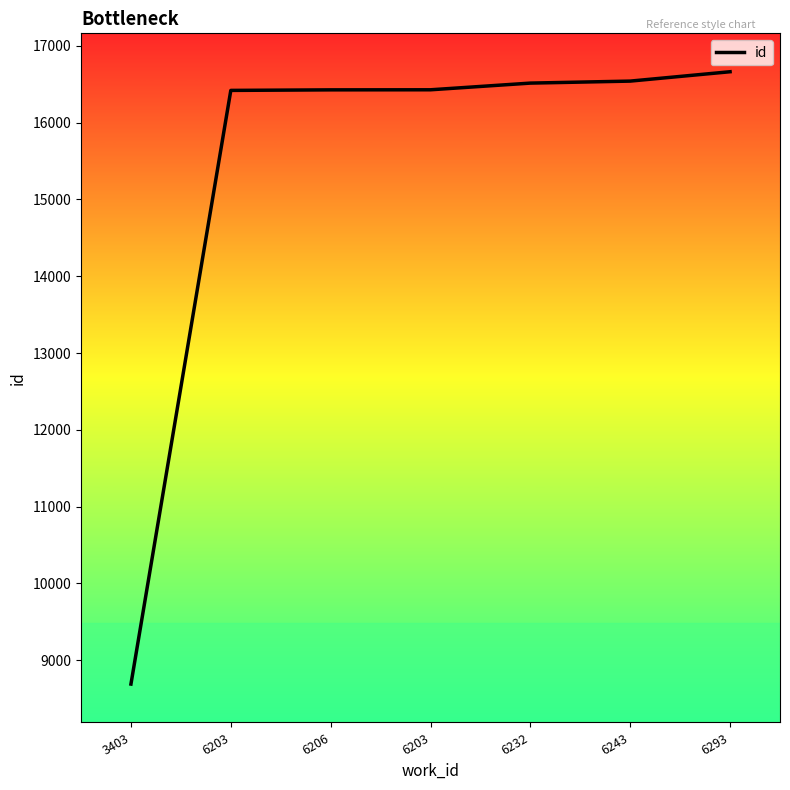

What is the difference between the values at 6203 and 6232?

87